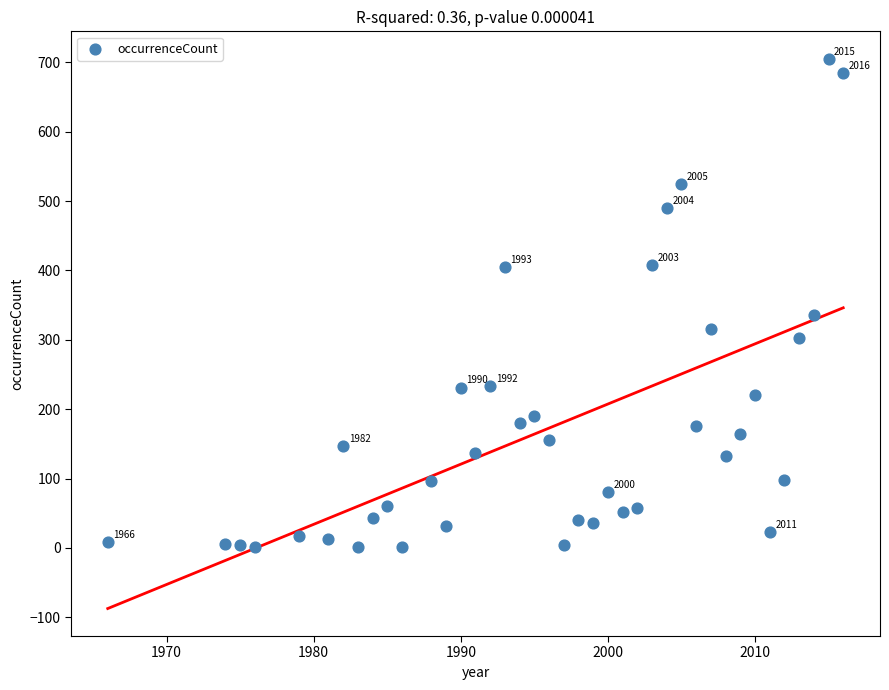

What Y value in the scatter plot is closest to 353?

336